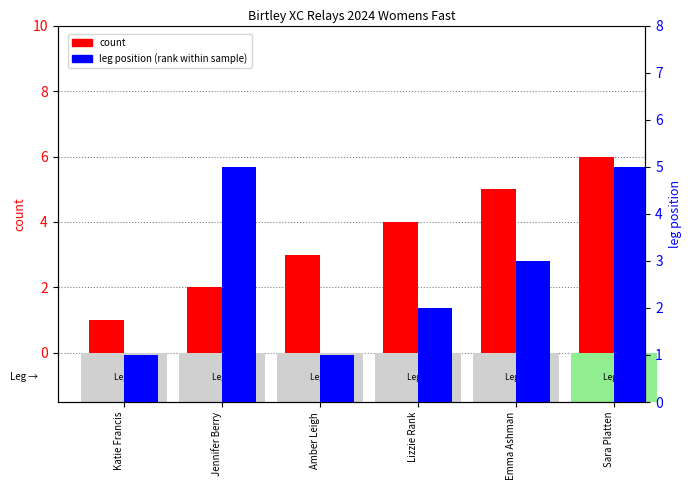

Reading right to left, transcribe all the data shown in this chart.

count: 6	5	4	3	2	1
leg position (percentile rank): 5	3	2	1	5	1